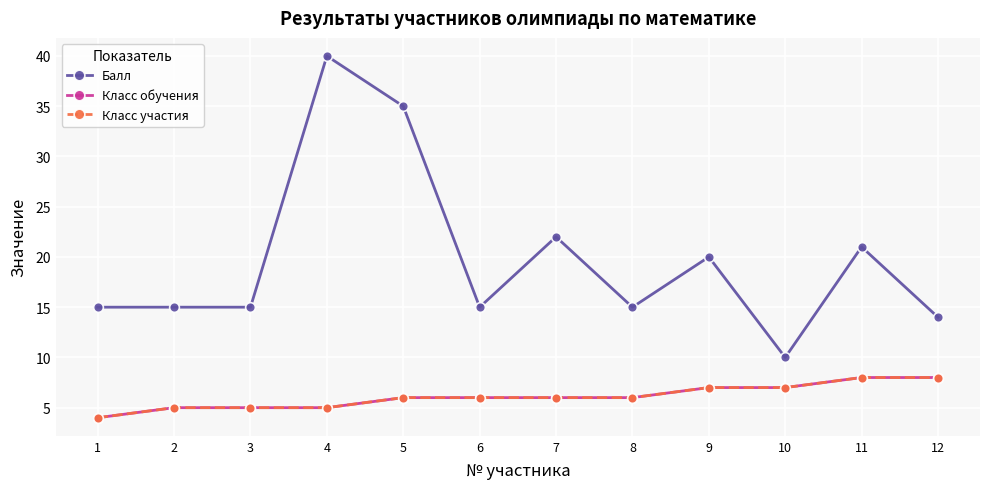

Which has a higher value, 9 or 10?

9